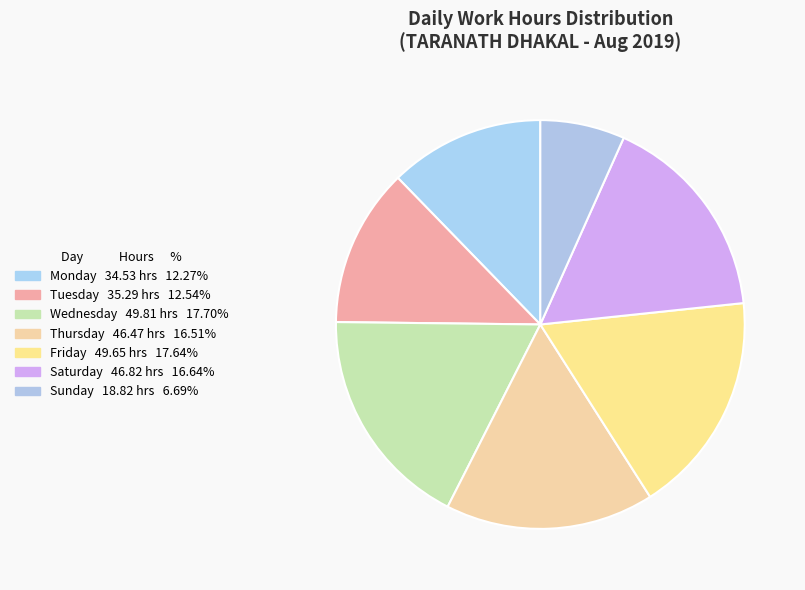

How many segments does this pie chart have?

7